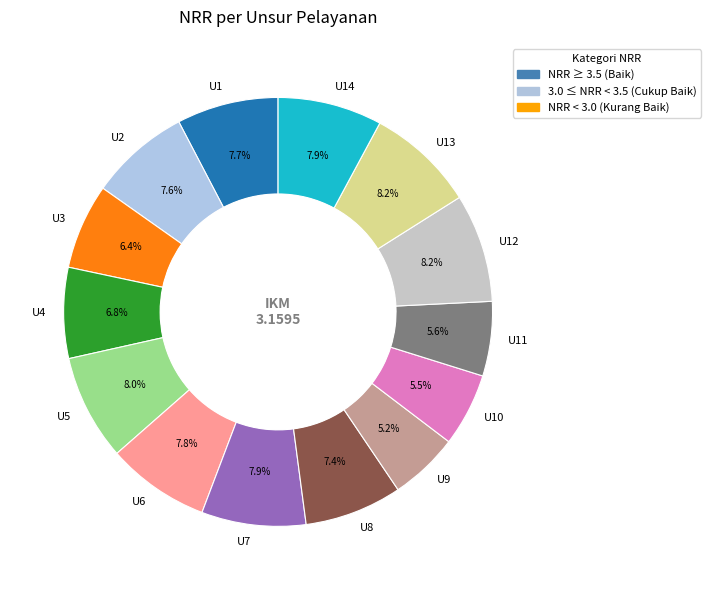

What percentage is NOT represented by U10?

94.5%